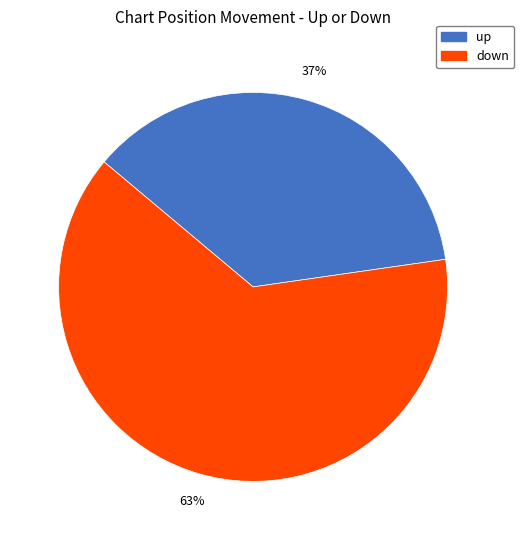

What percentage is the down slice, to the nearest percent?

63%